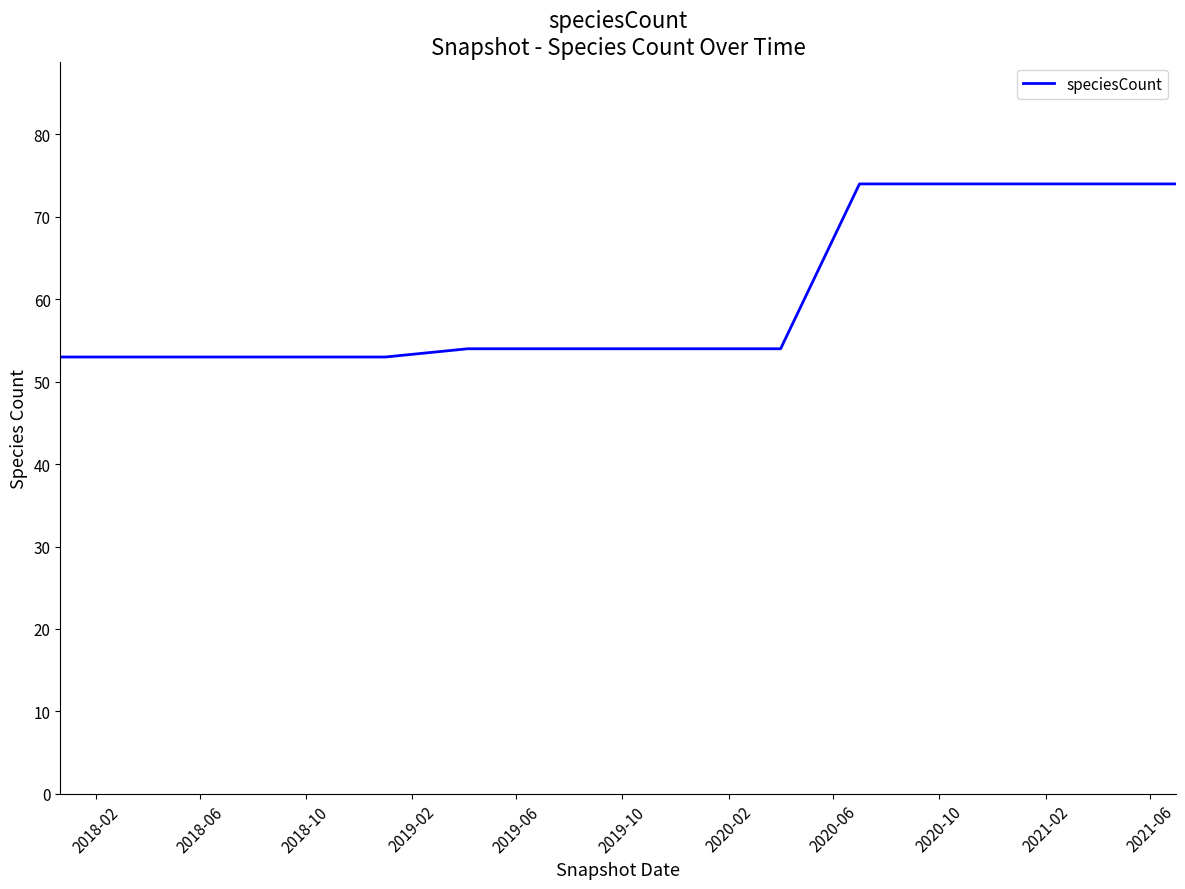

What is the maximum value shown in the chart?

74